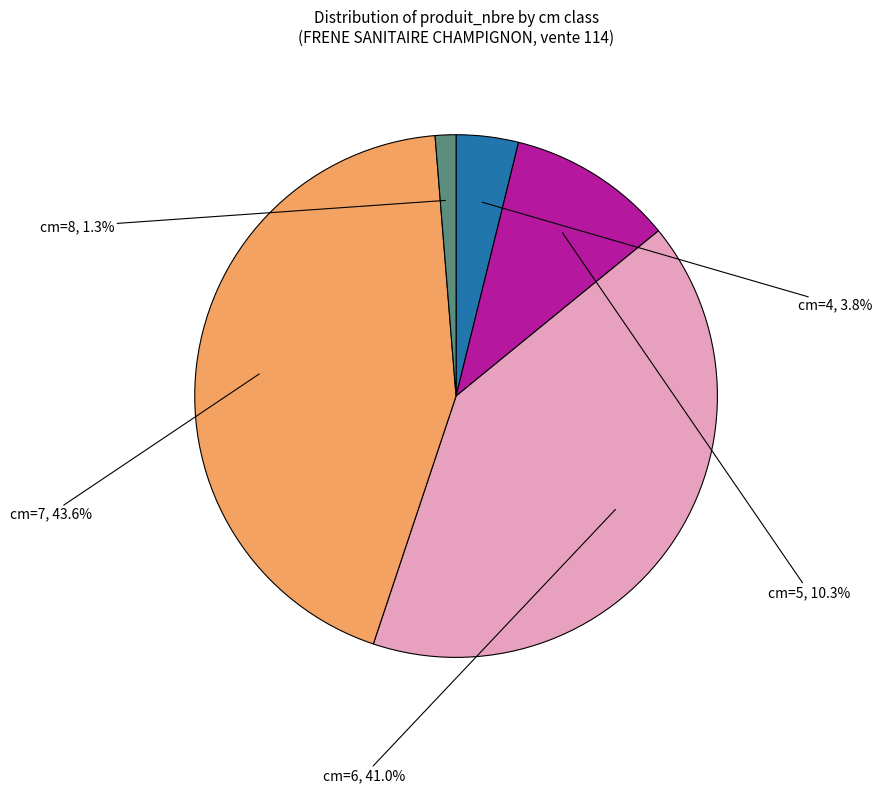

Approximately how many times larger is the value at cm=6 compared to cm=7?

0.9